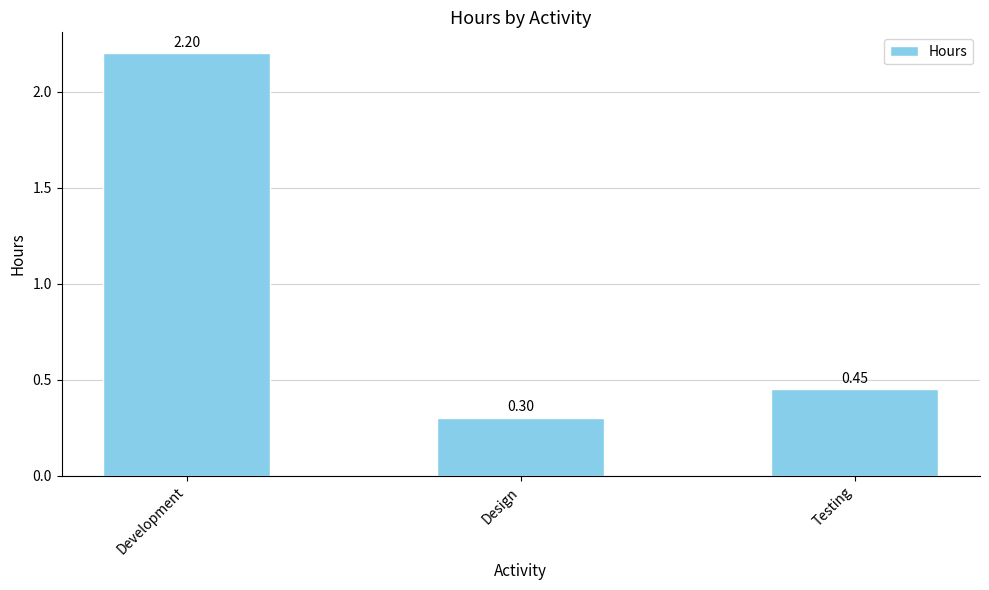

What is the sum of the values at Development and Testing?

2.7